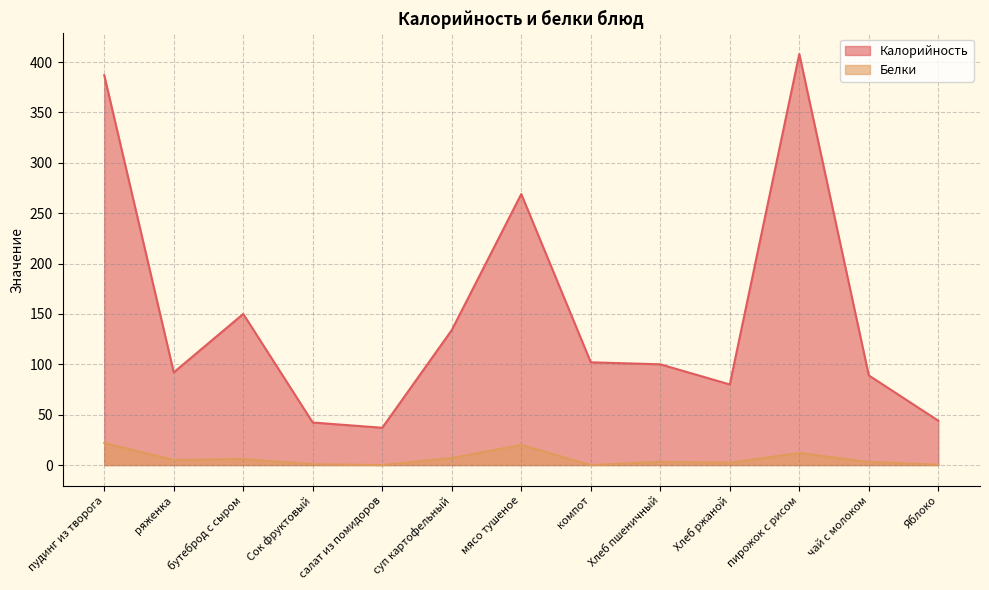

Rank the series at Хлеб пшеничный from highest to lowest value.

Калорийность, Белки